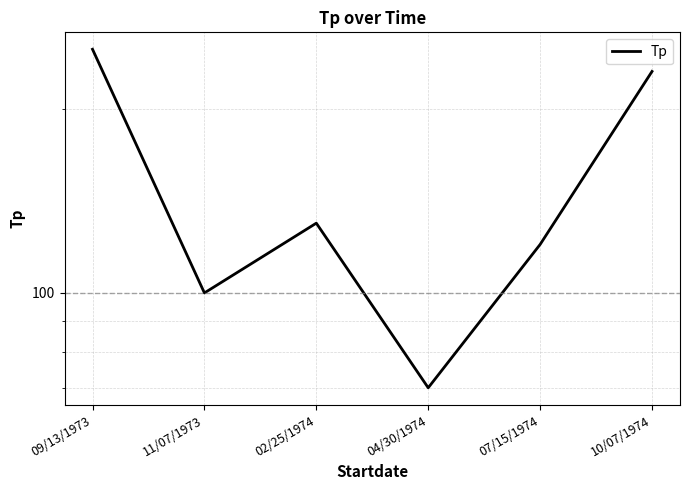

What is the value of the 5th point from the left?

120